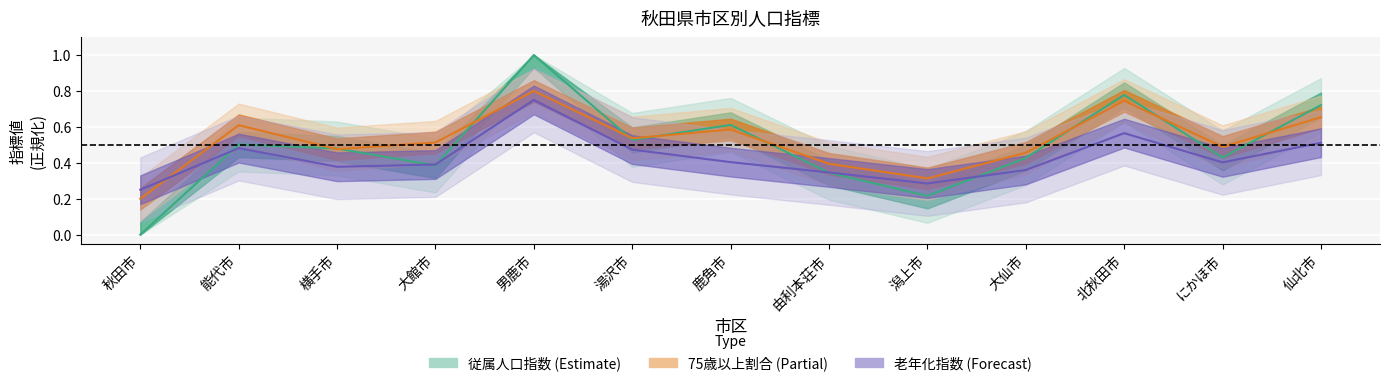

What are all the series names shown in the legend?

従属人口指数, 老年化指数, 75歳以上割合